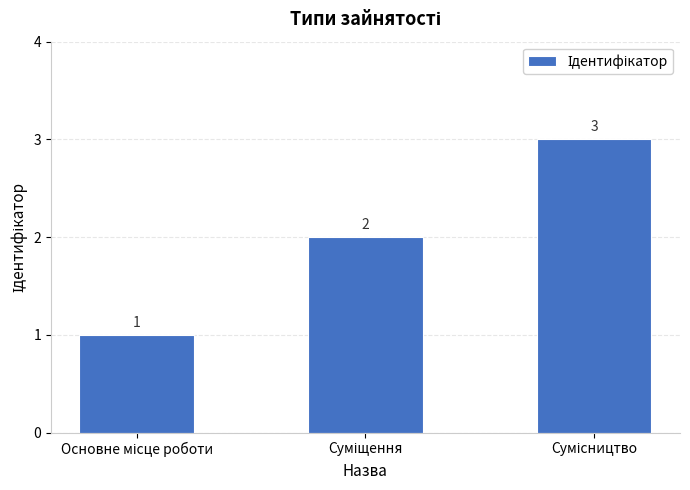

What is the greatest value displayed?

3